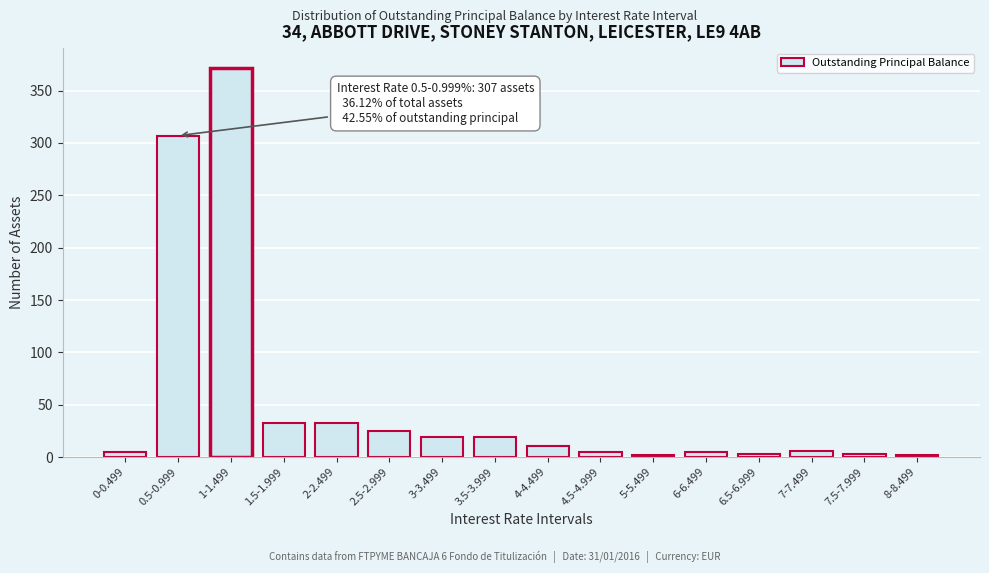

What is the sum of all values?

850